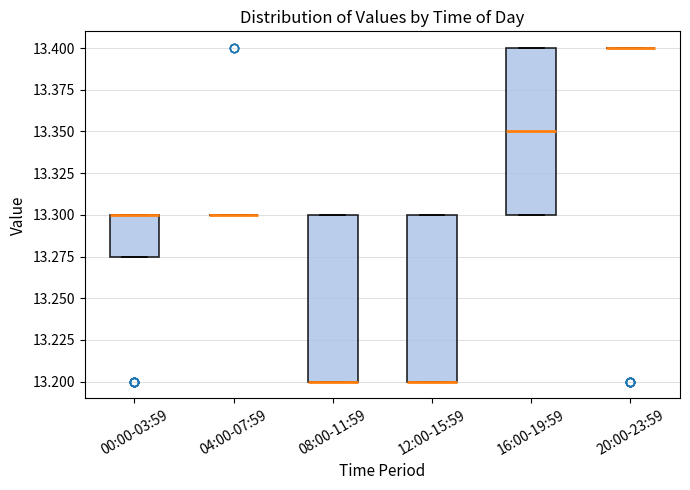

Where is the lower edge of the box for 08:00-11:59 on the y-axis? The values are not printed on the chart, so give them approximately, as read against the axis.

13.200